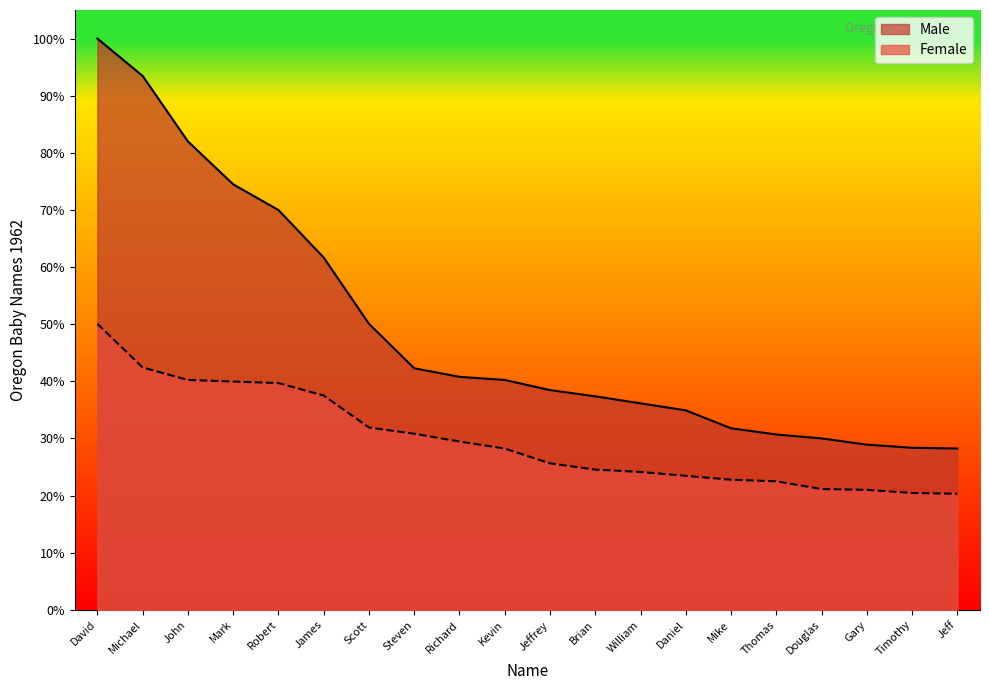

What is the difference between the maximum and minimum values in the Male series?

526